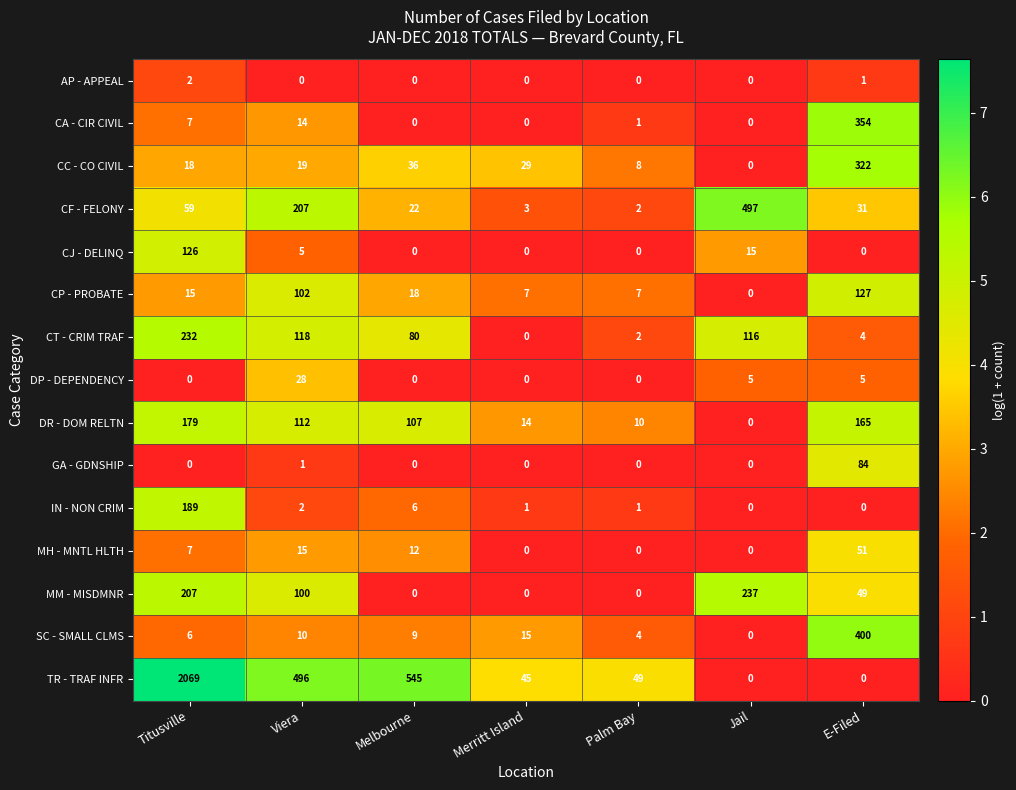

At how many categories does at least one series exceed 7?

7